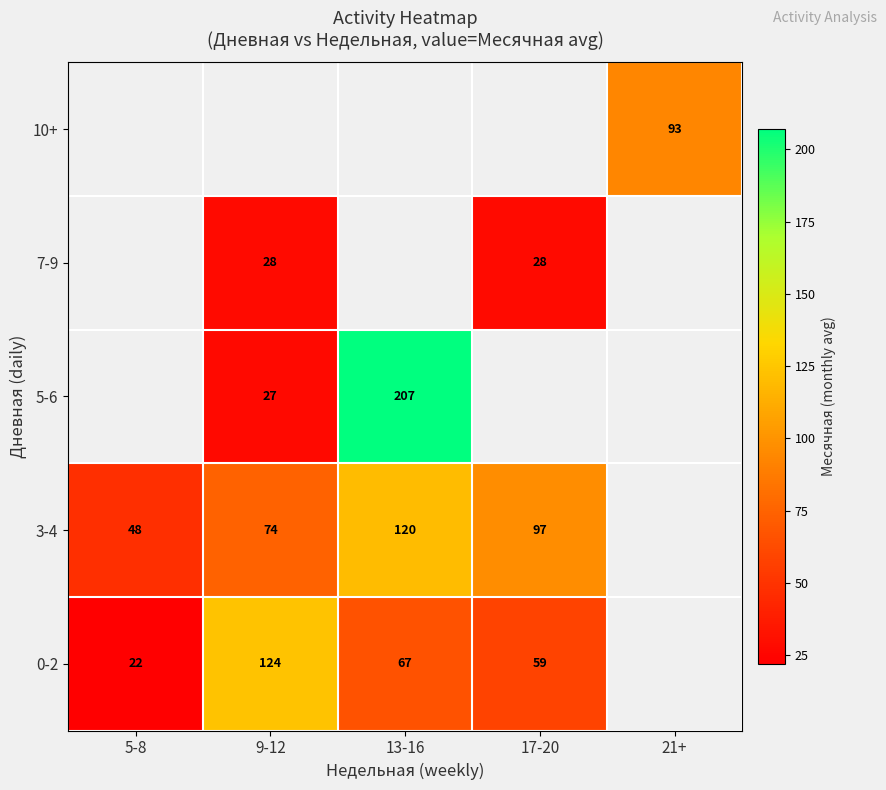

The value of 0-2 at 17-20 is 59. True or false?

True